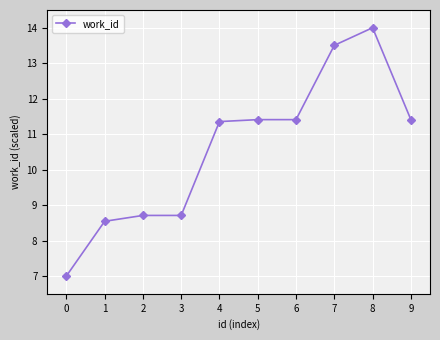

True or false: the data shows 13.5 at 7.

True